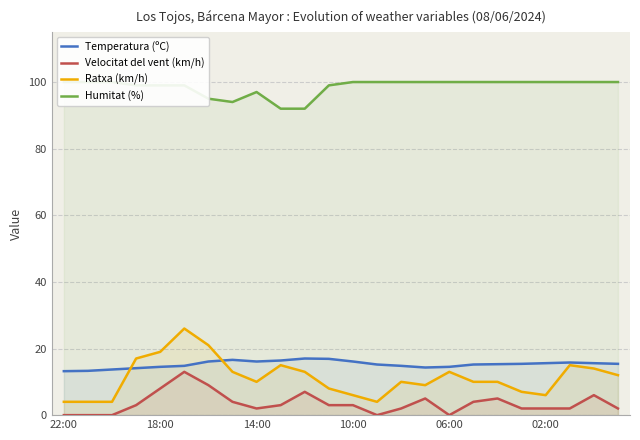

Where is the first local maximum for Temperatura (ºC)?

7